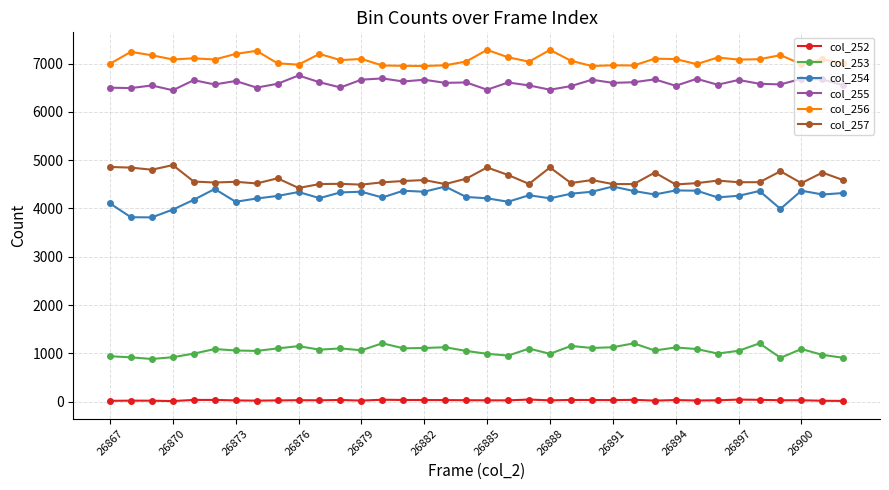

What is the average value of the col_253 series?

1055